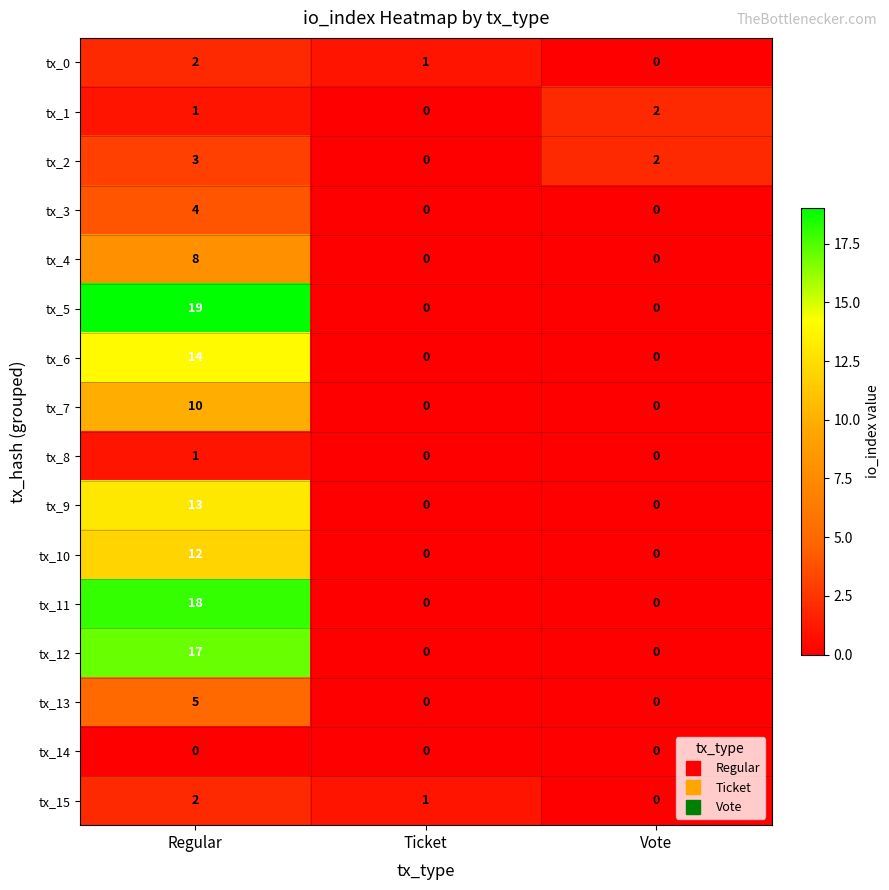

Between Regular and Ticket, which series saw the biggest shift?

tx_5